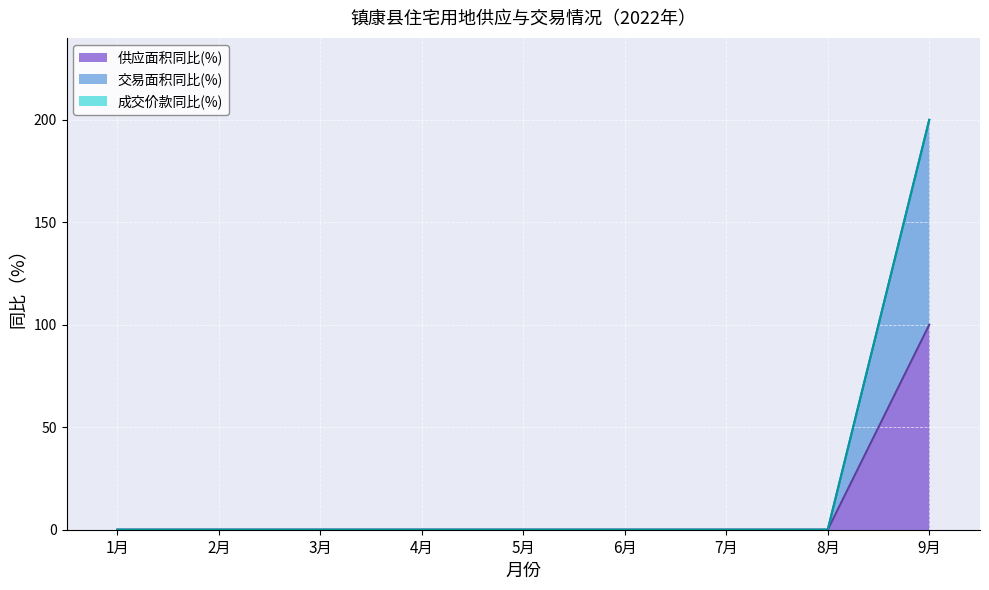

Between 1月 and 6月, which series saw the biggest shift?

供应面积同比(%)